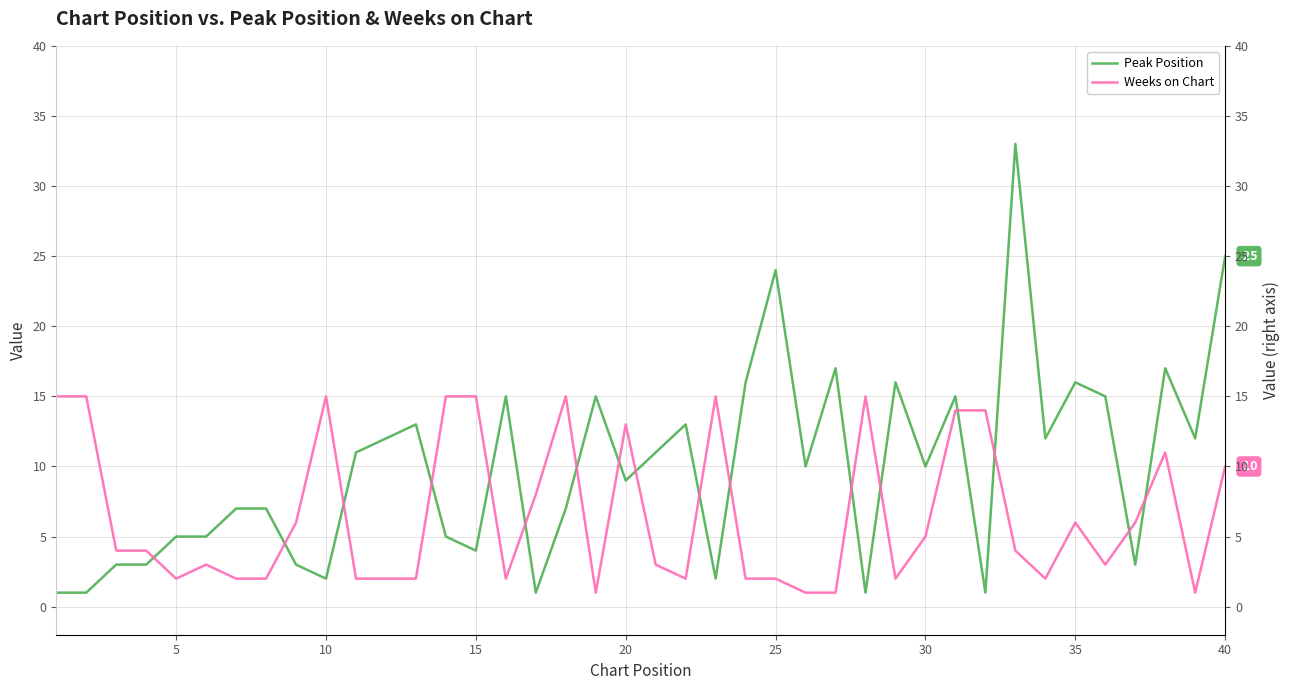

In Weeks on Chart, how many points are lower than both neighbors (excluding endpoints)?

8